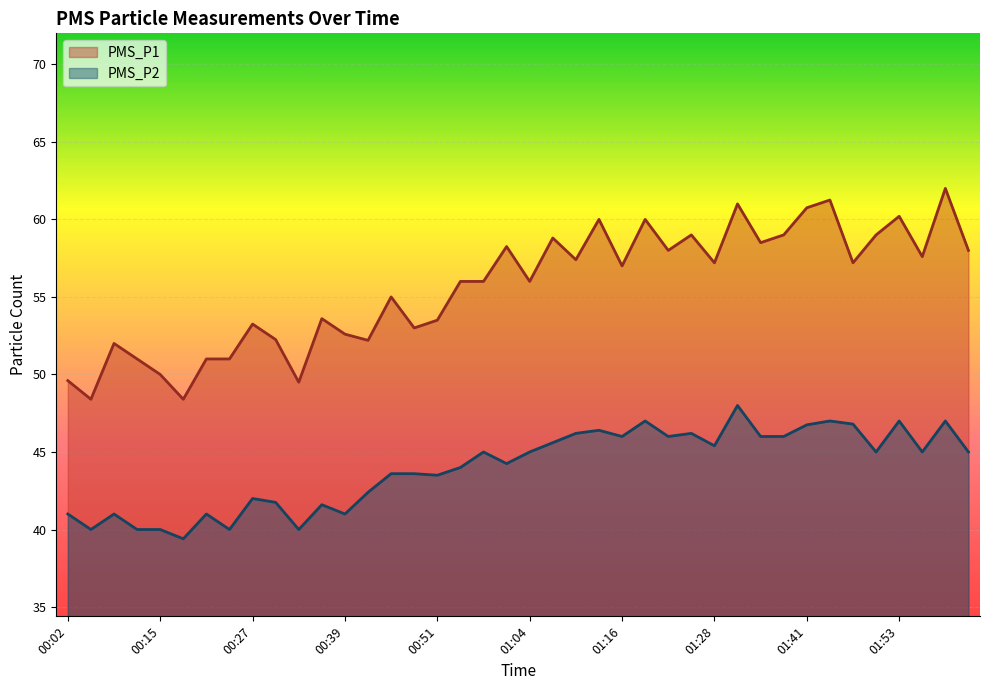

True or false: PMS_P2 and PMS_P1 intersect in this chart.

False